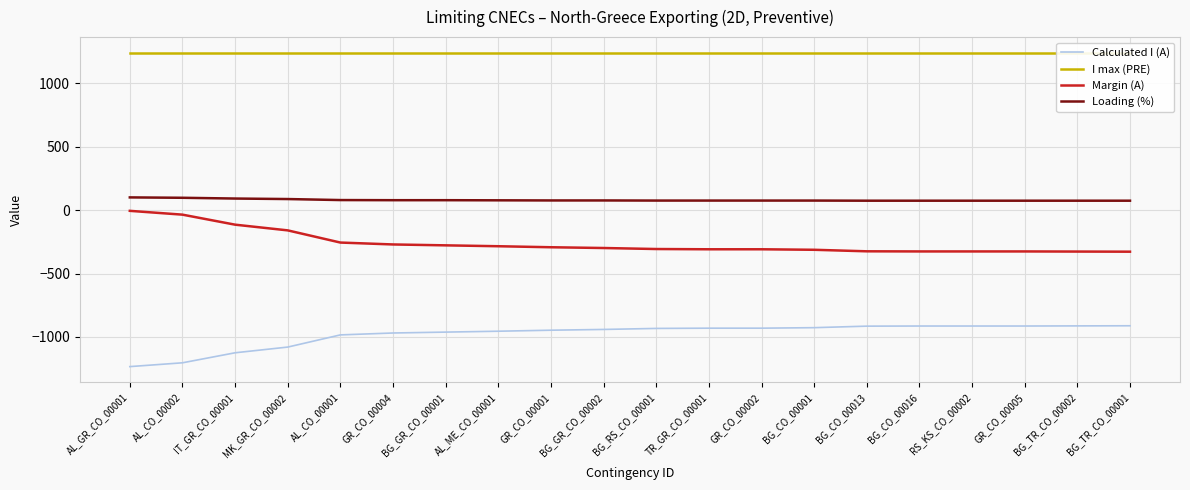

What are all the series names shown in the legend?

Calculated I (A), I max (PRE), Margin (A), Loading (%)